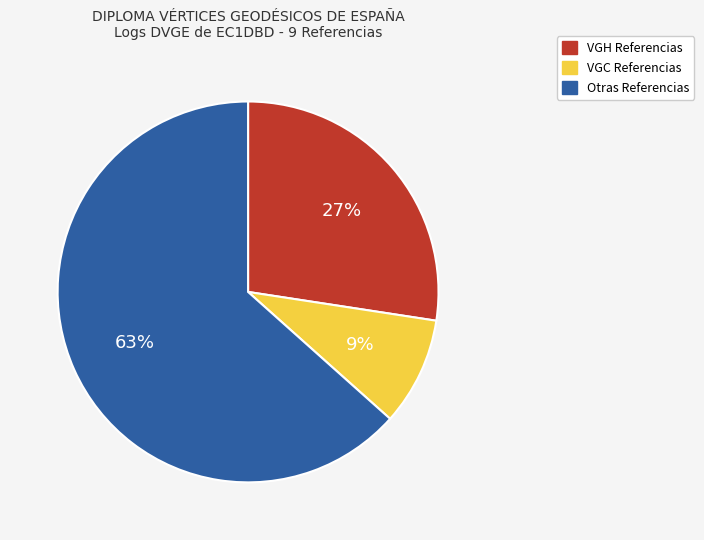

To the nearest percent, what is the average slice percentage?

33%